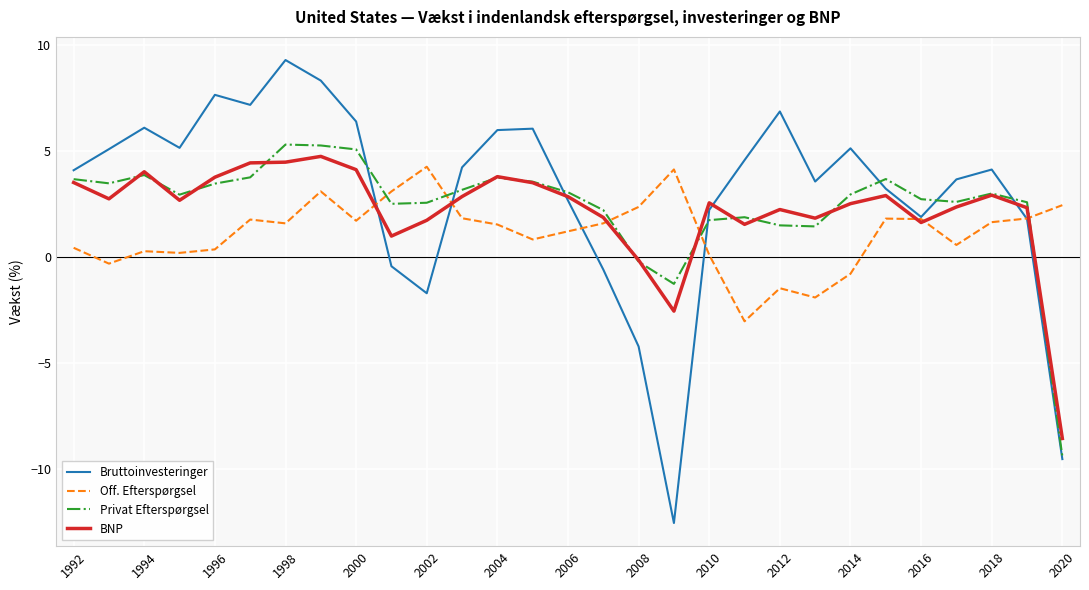

What is the sum of all BNP values?

63.9